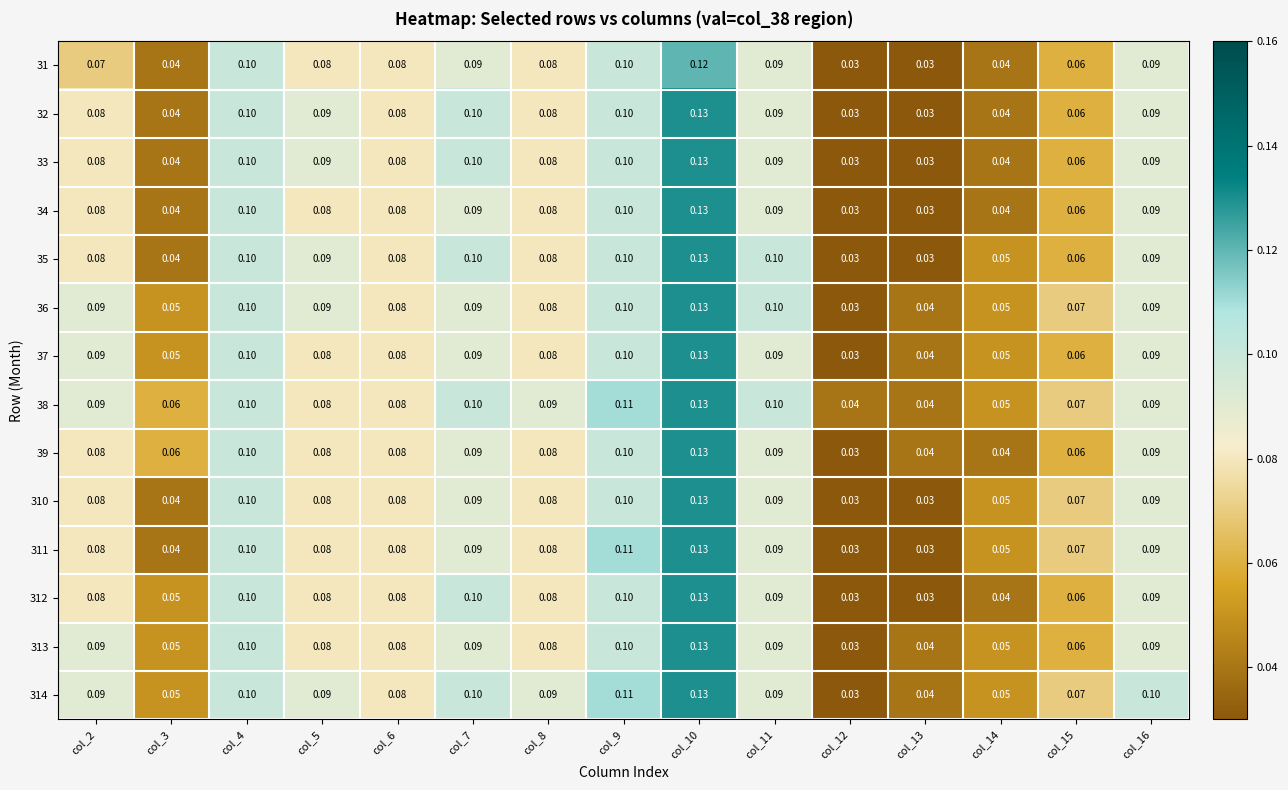

Is the value of 314 at col_5 greater than the value of 39 at col_5?

Yes